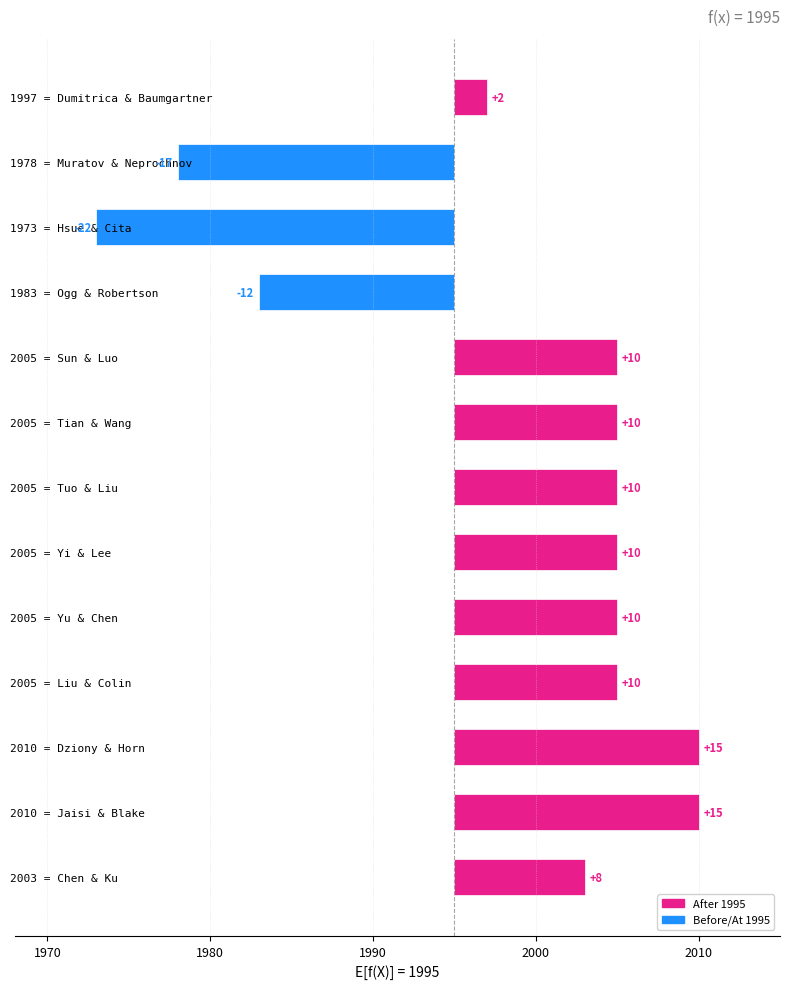

Between 2005 = Yi & Lee and 2005 = Tuo & Liu, which is larger?

2005 = Yi & Lee